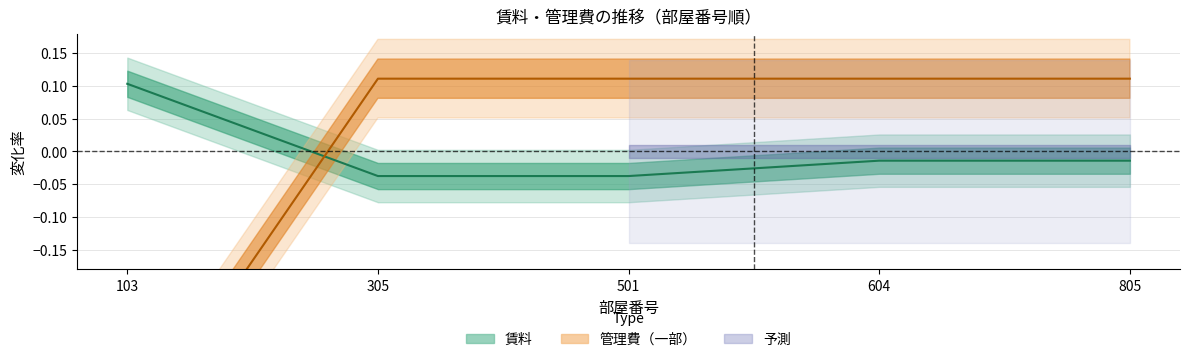

What is the value of the 賃料 point at the 1st from the left?

0.1